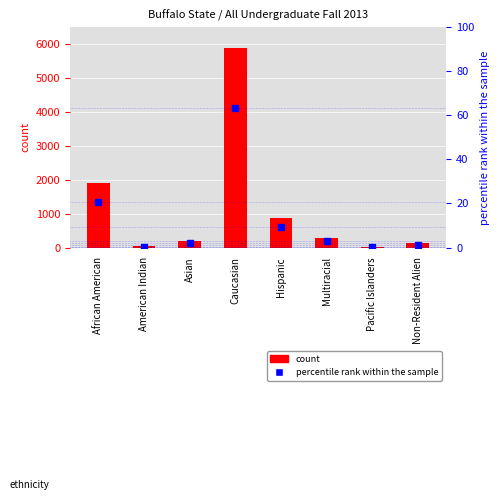

What is the label of the 2nd bar from the right?

Pacific Islanders